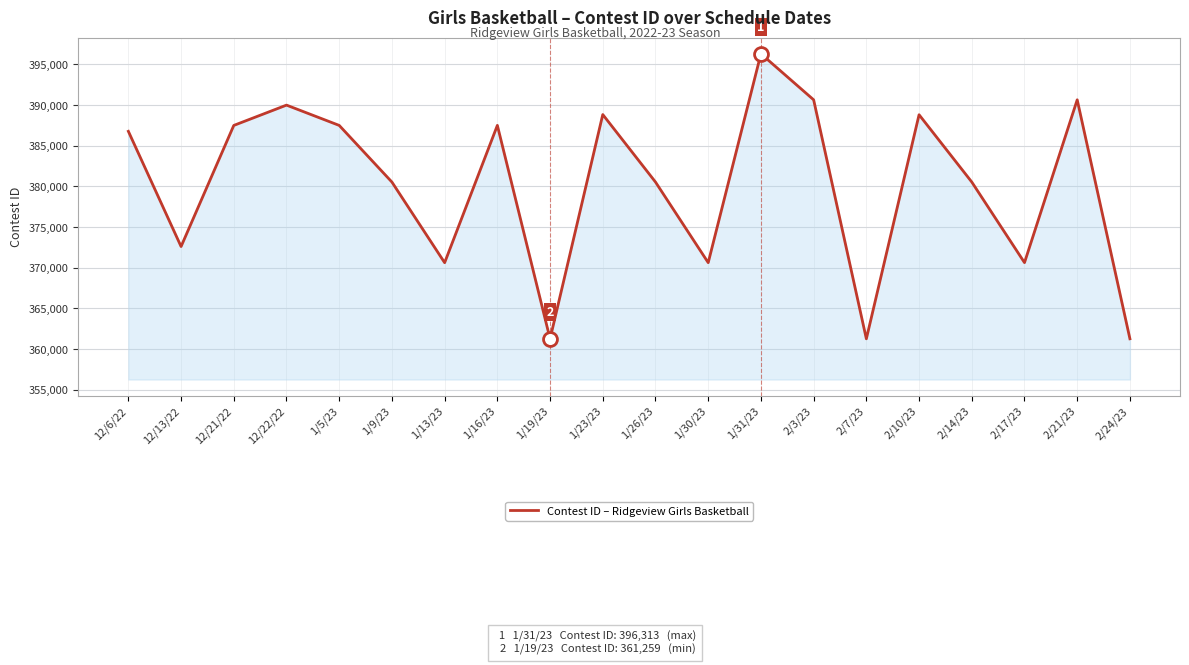

What is the difference between the maximum and minimum values?

35054